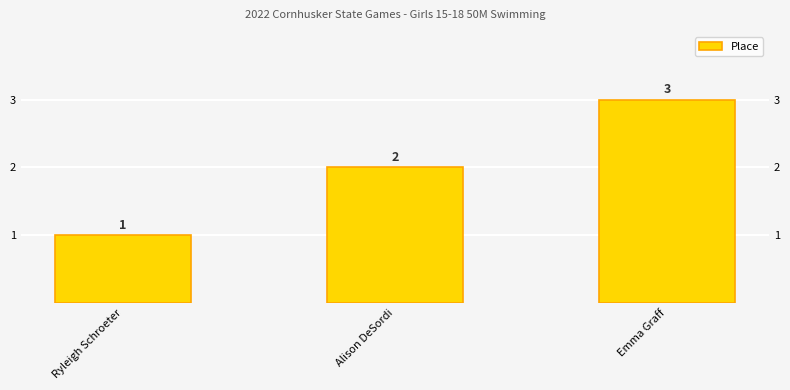

What is the sum of all values?

6